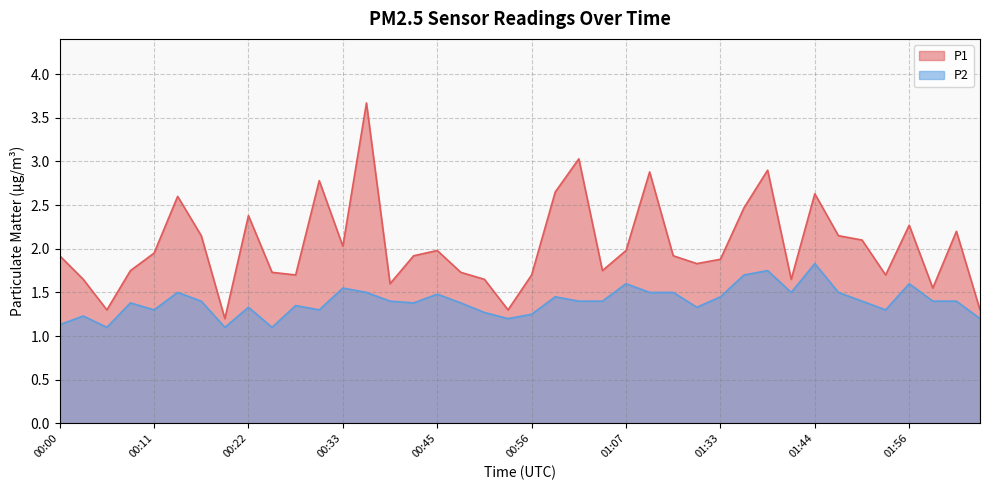

True or false: P2 has a value of 1.4 at 01:04.

True